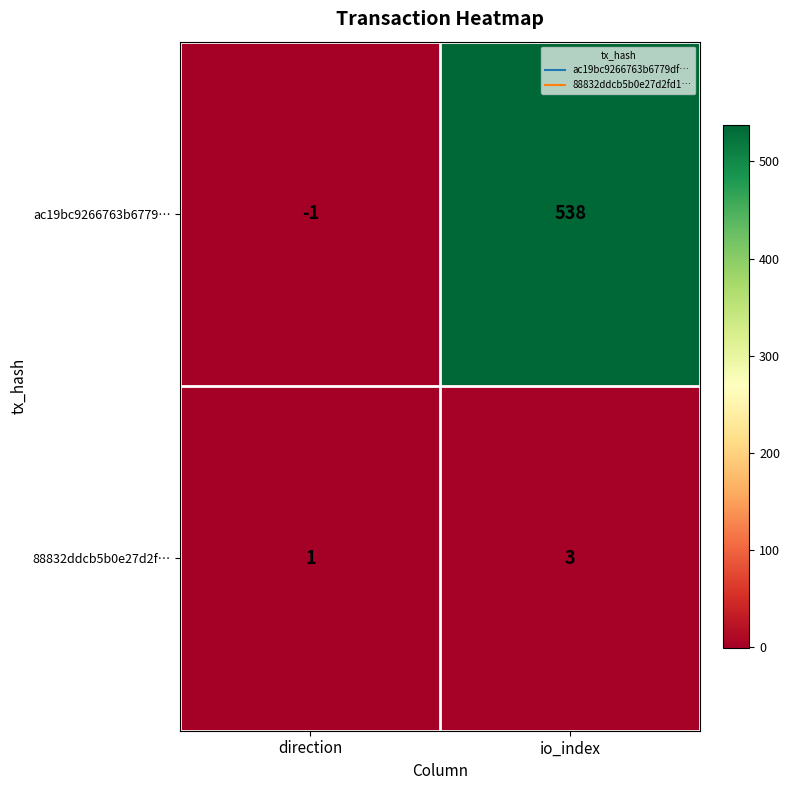

At how many categories does at least one series exceed 316?

1